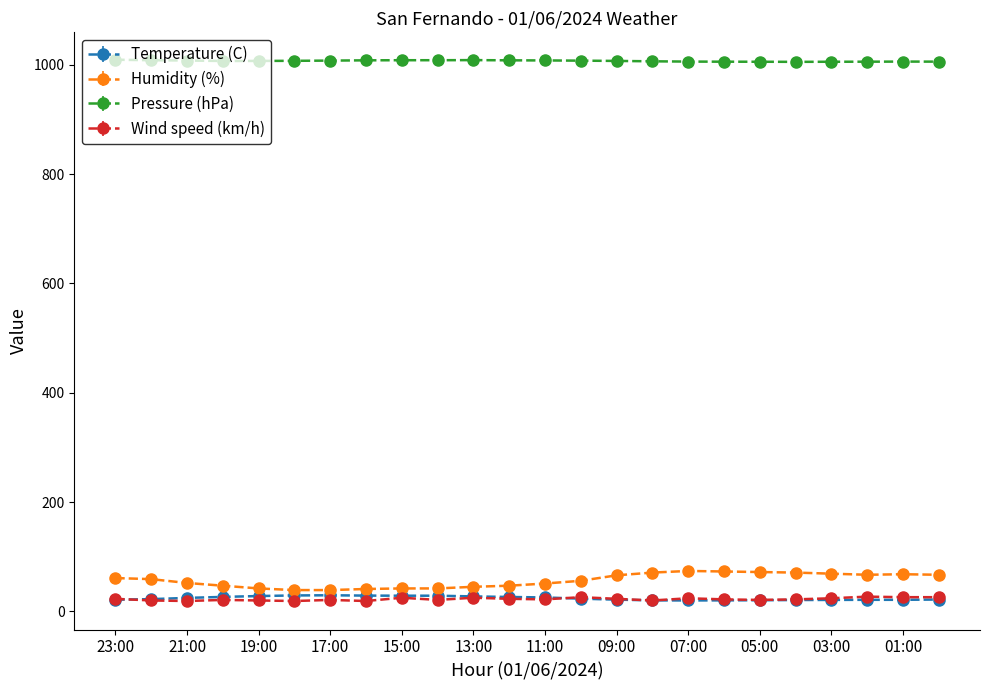

Which series has the largest total across all categories?

Pressure (hPa)